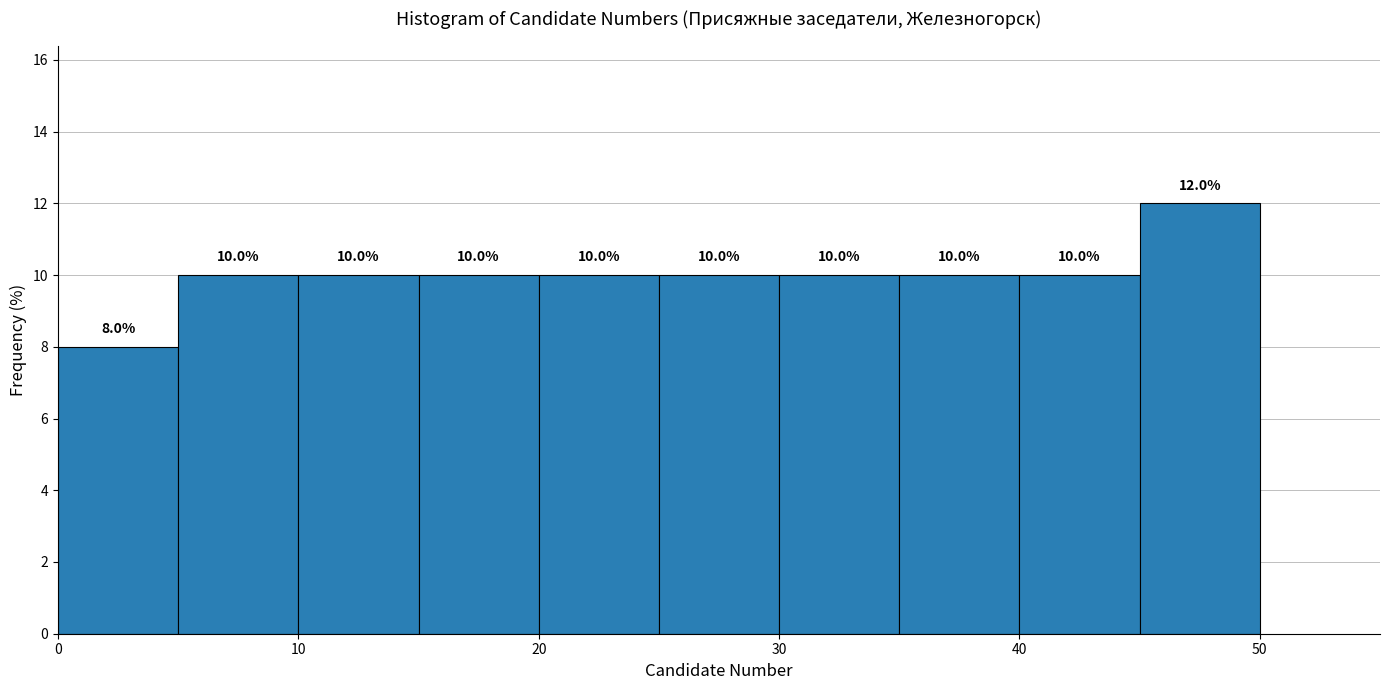

Reading left to right, list every bar in this chart as the range it spans on the x-axis followed by its height.

0 to 5: 8.0
5 to 10: 10.0
10 to 15: 10.0
15 to 20: 10.0
20 to 25: 10.0
25 to 30: 10.0
30 to 35: 10.0
35 to 40: 10.0
40 to 45: 10.0
45 to 50: 12.0